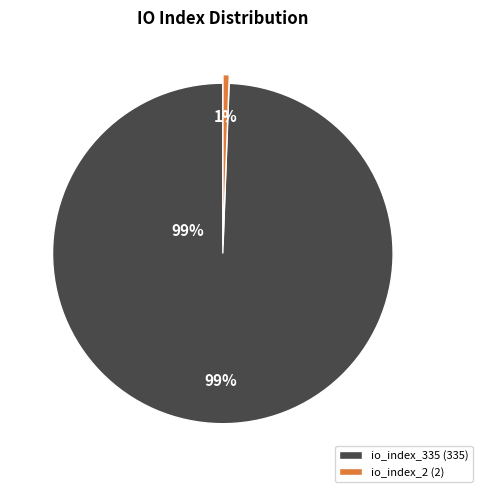

To the nearest percent, what percentage of the pie is io_index_335?

99%